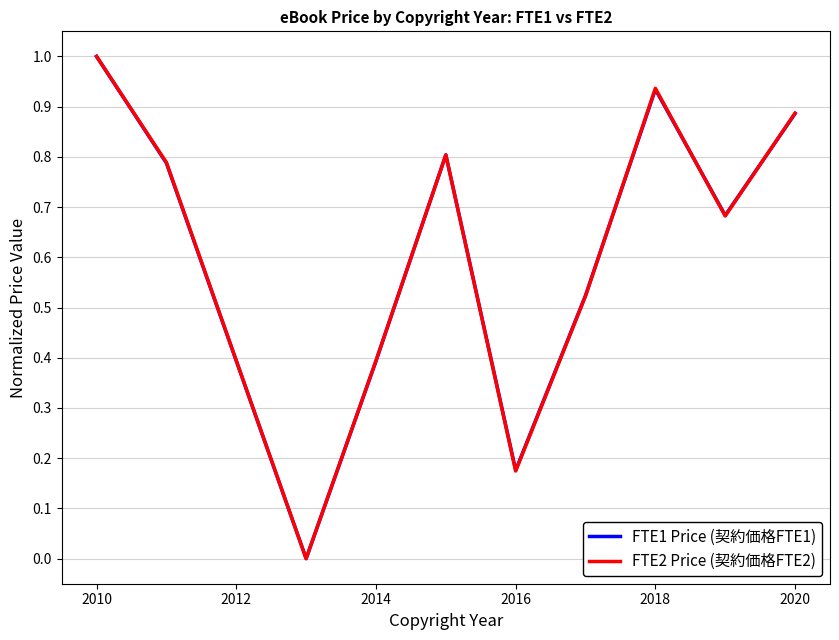

What is the maximum value for FTE2 Price (契約価格FTE2)?

1.0